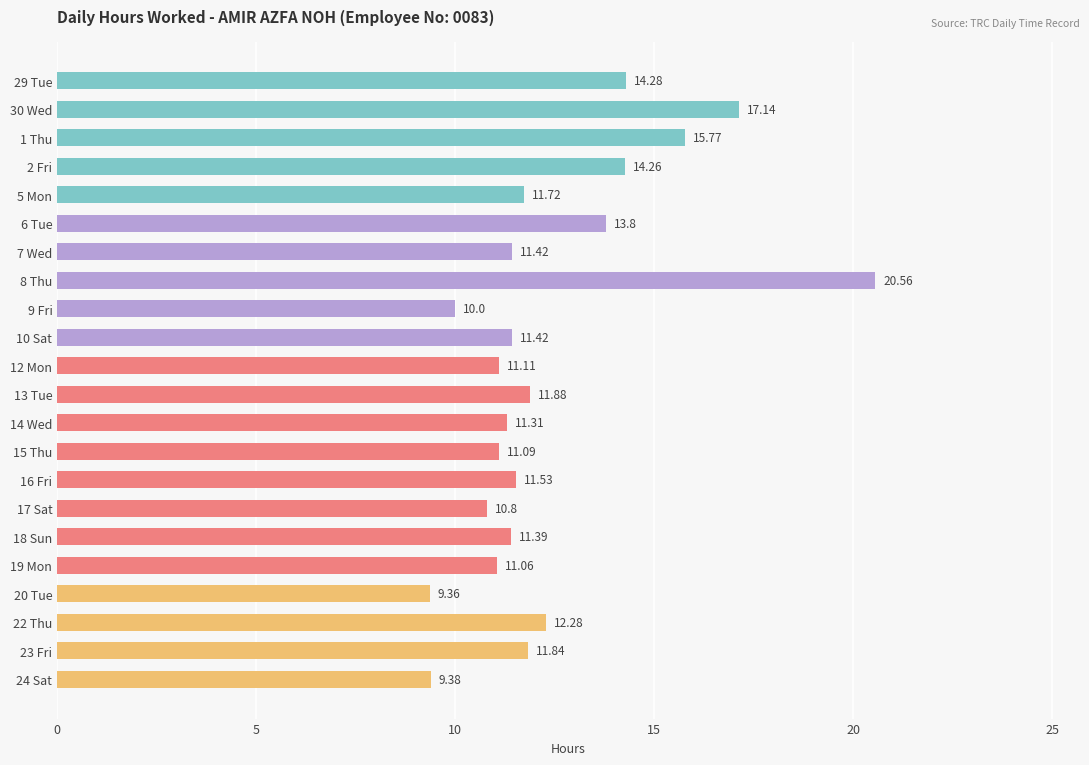

What is the average value?

12.4